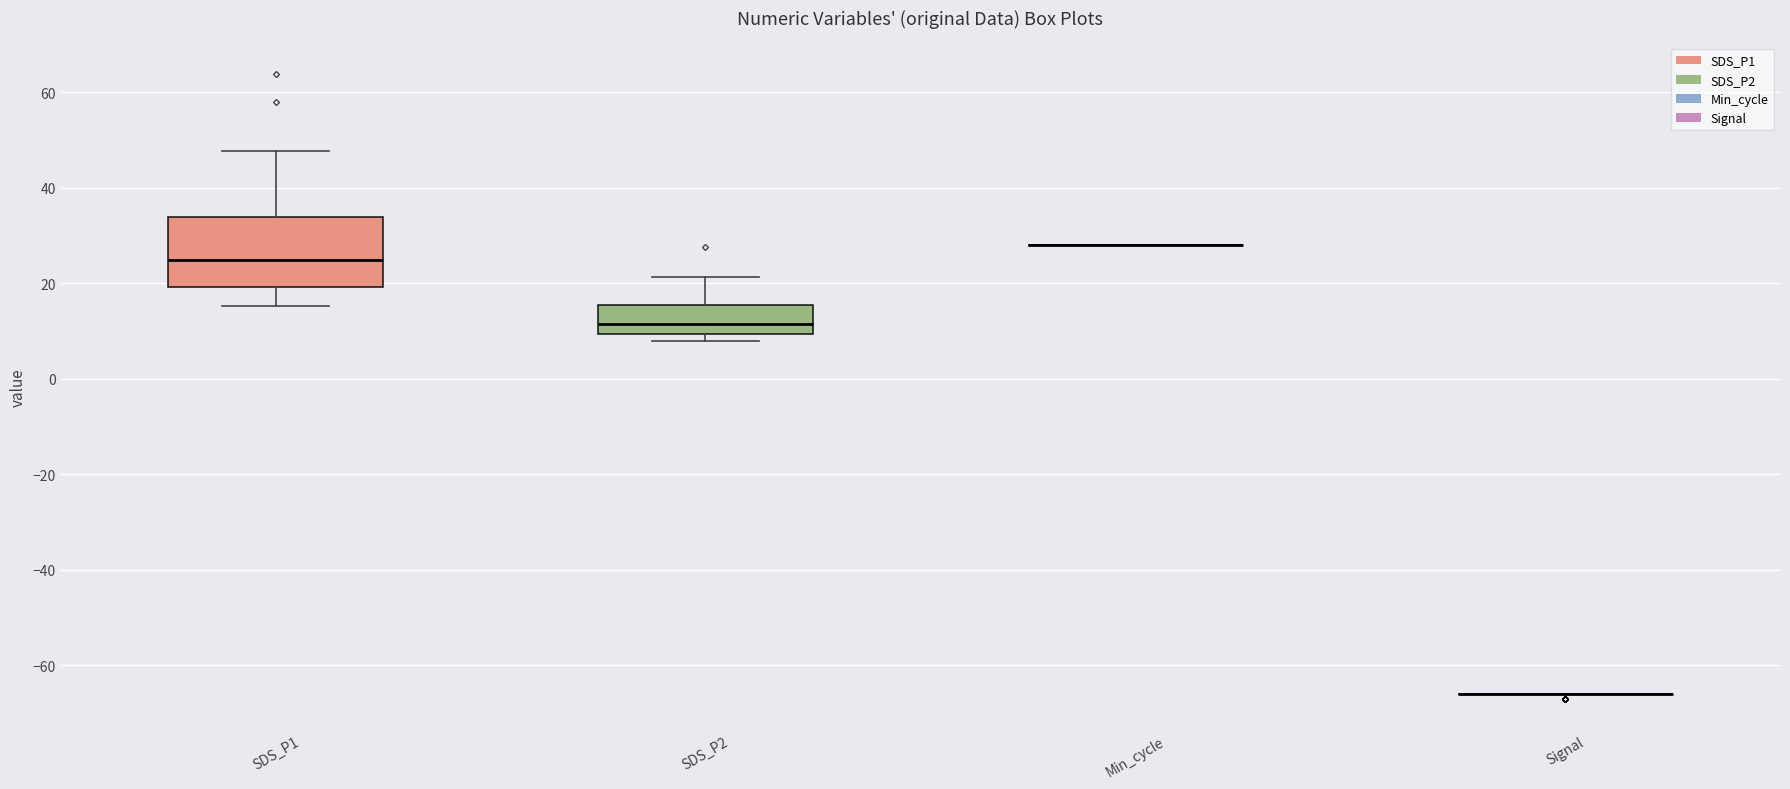

Which box is the tallest, from its lower edge to its upper edge?

SDS_P1